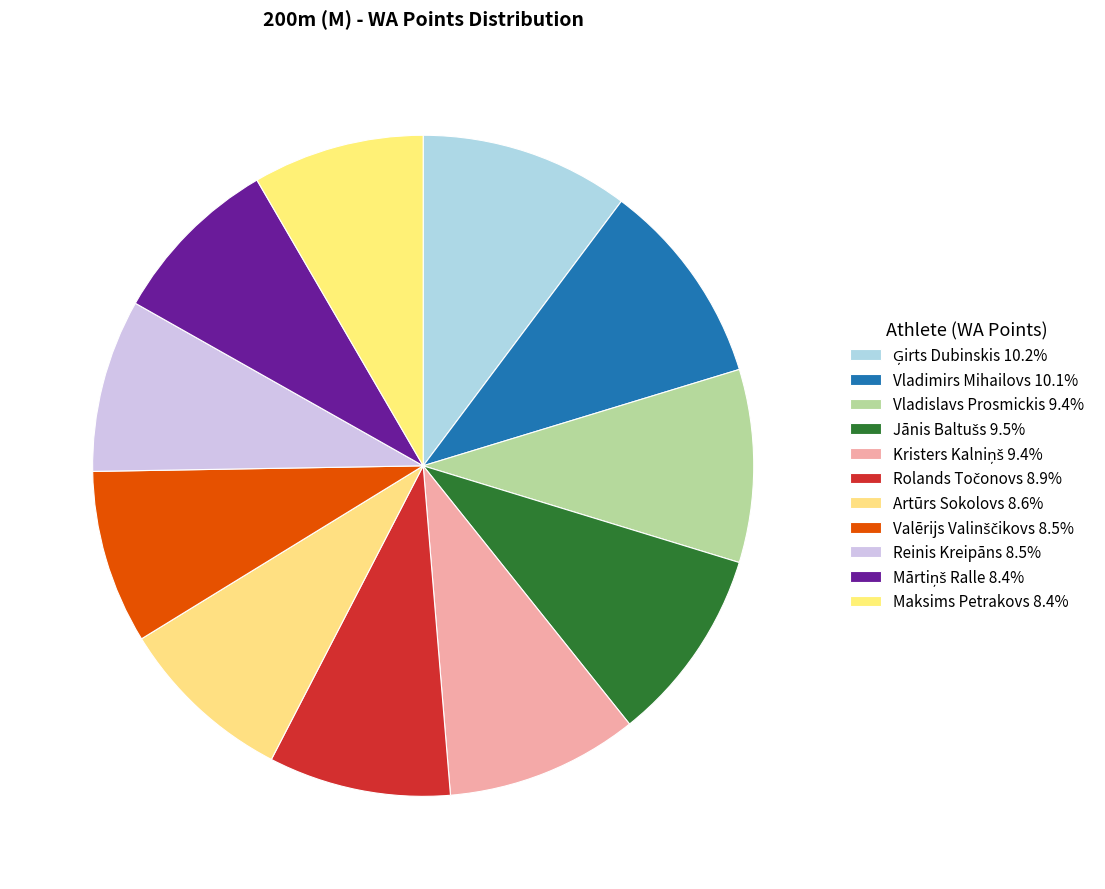

Which has a higher value, Reinis Kreipāns or Ģirts Dubinskis?

Ģirts Dubinskis